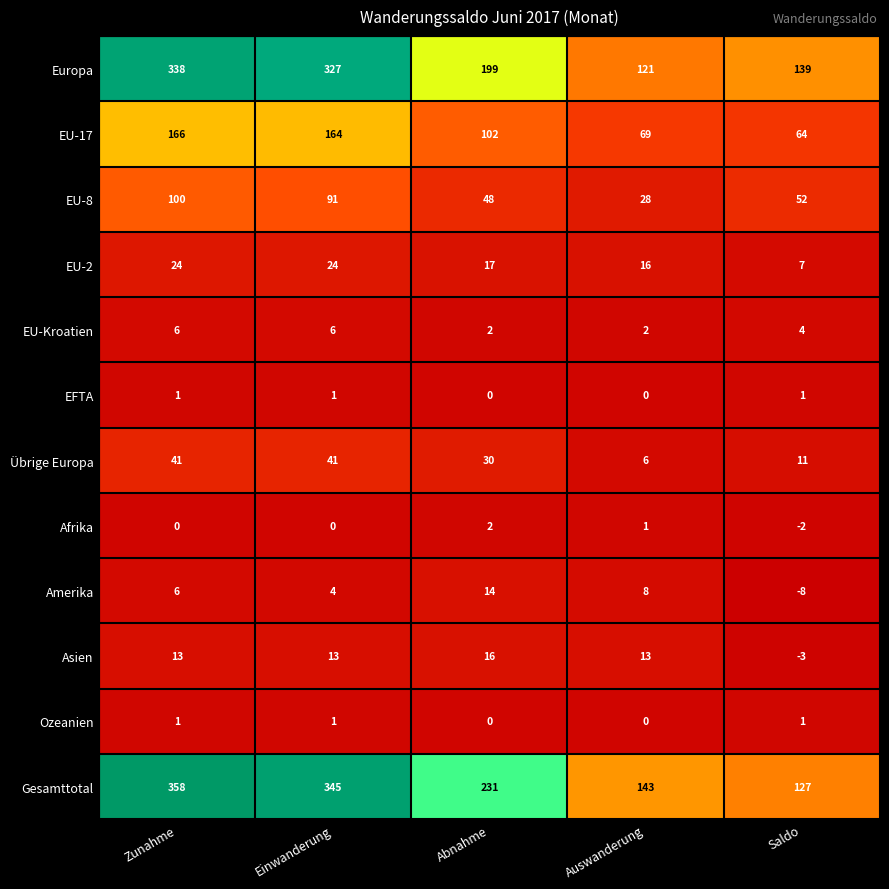

The value of EU-2 at Einwanderung is 39. True or false?

False